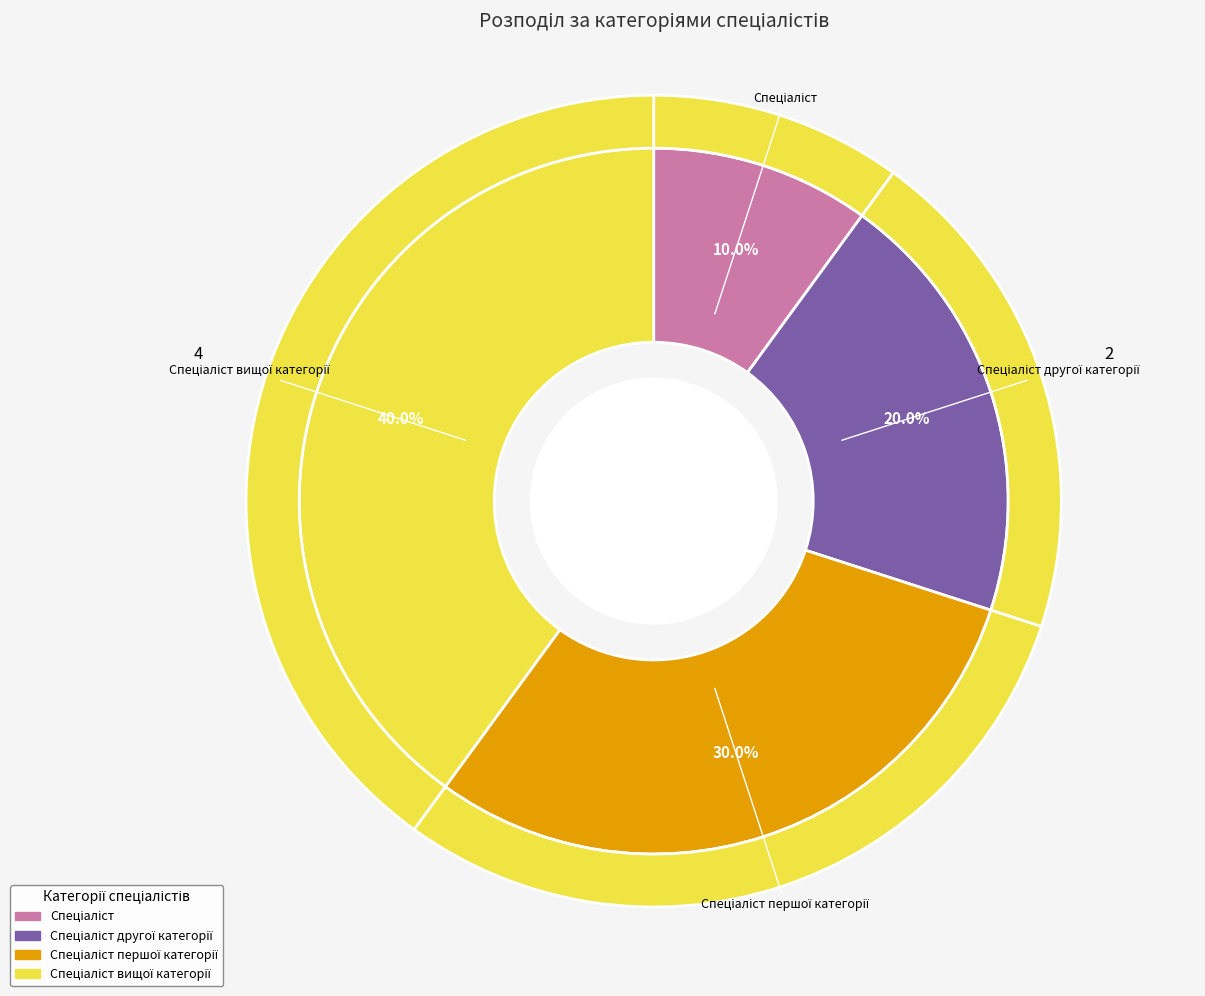

Which category has the smallest portion of the pie?

Спеціаліст